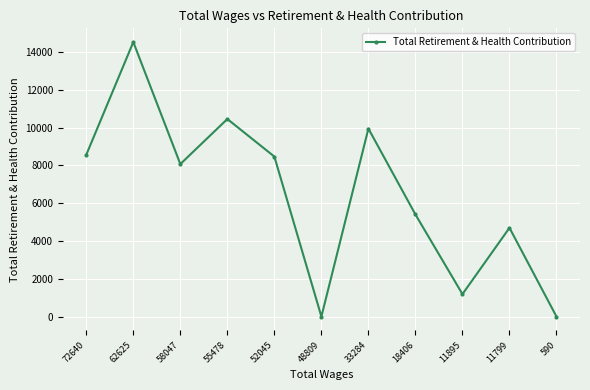

What is the change in value from 72640 to 33284?

+1384